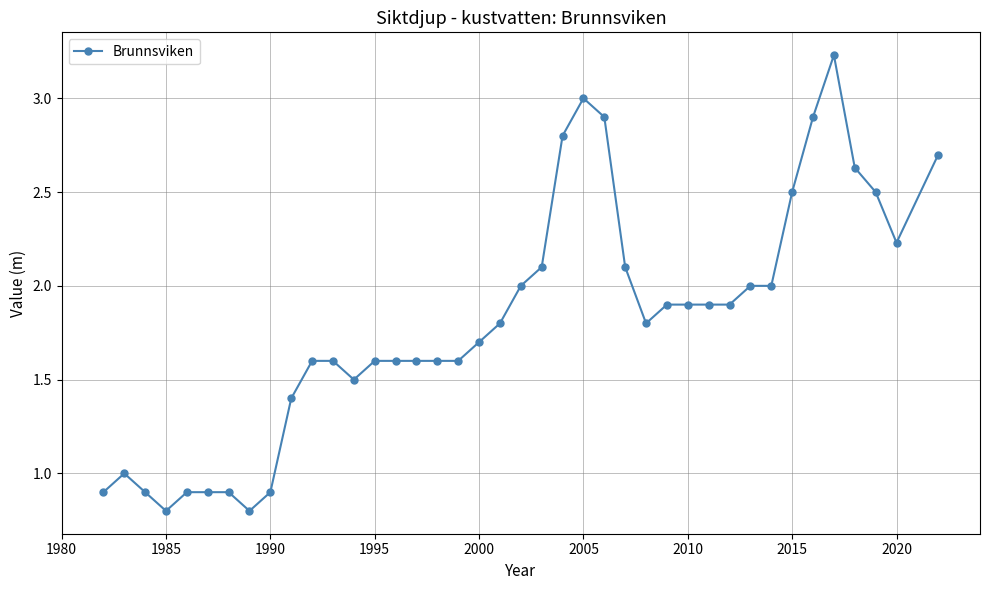

What is the minimum value shown in the chart?

0.8